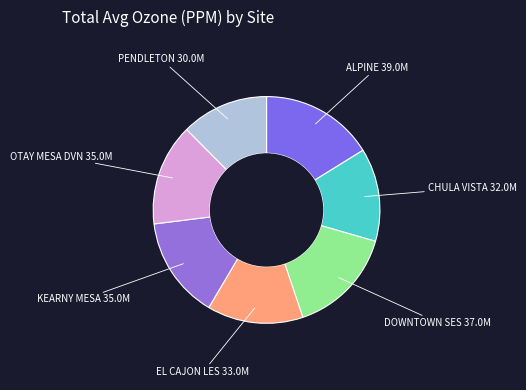

To the nearest percent, what is the difference between the largest and smallest slice percentages?

4%